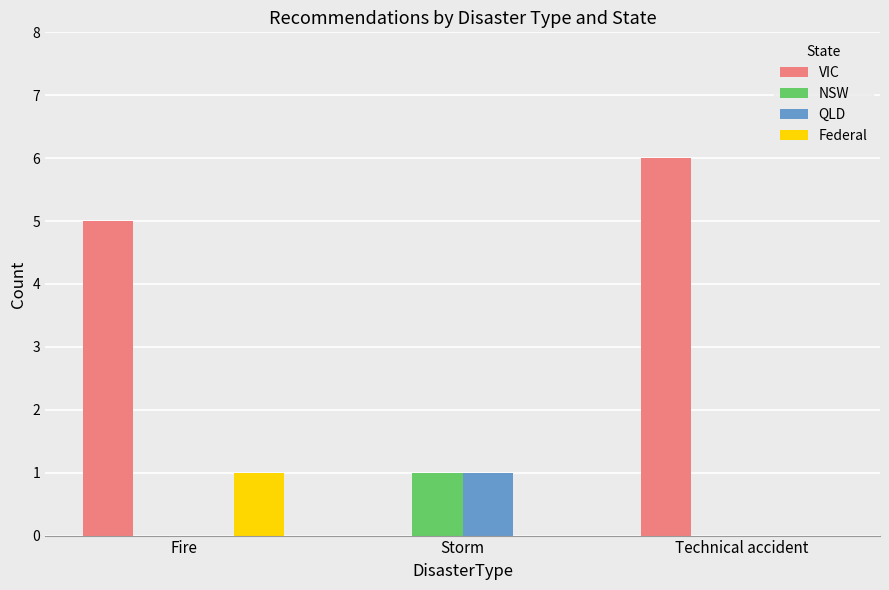

Which category has the highest value in the VIC series?

Technical accident